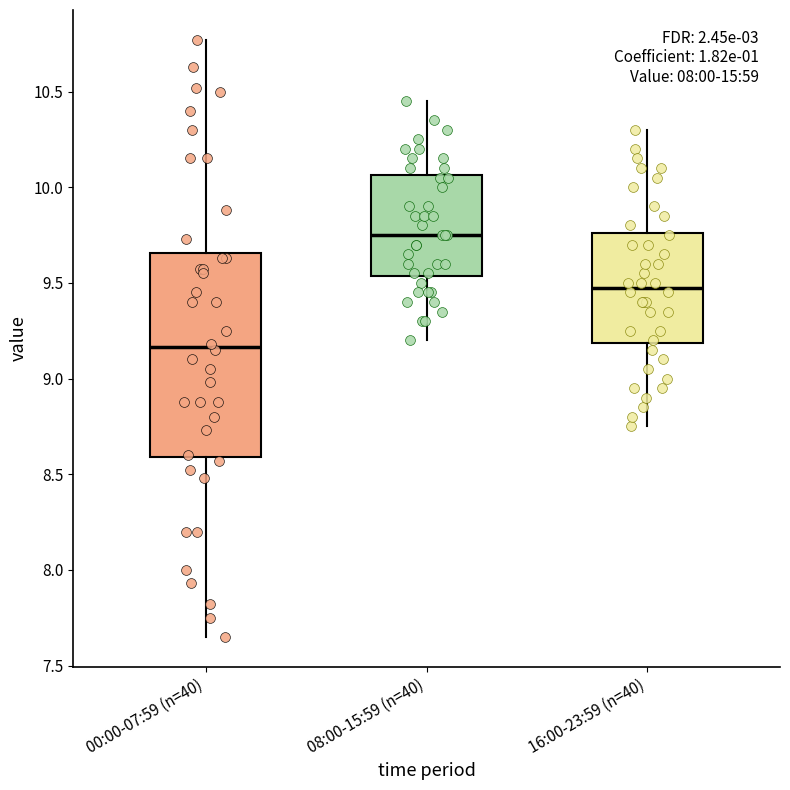

Which box is the tallest, from its lower edge to its upper edge?

00:00-07:59 (n=40)